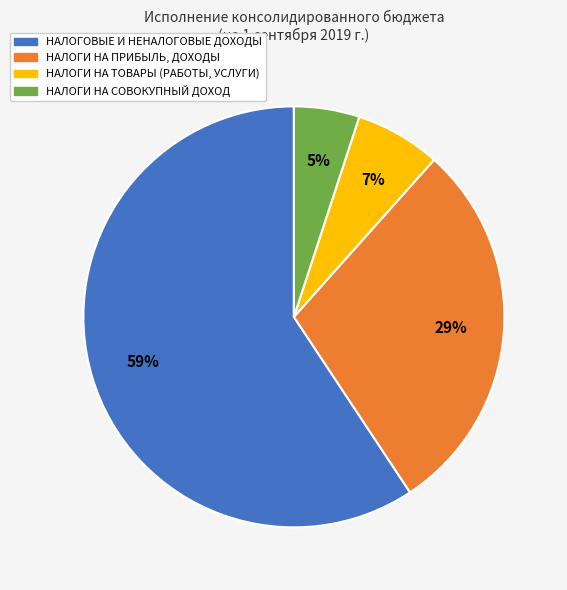

How many slices are in this pie chart?

4